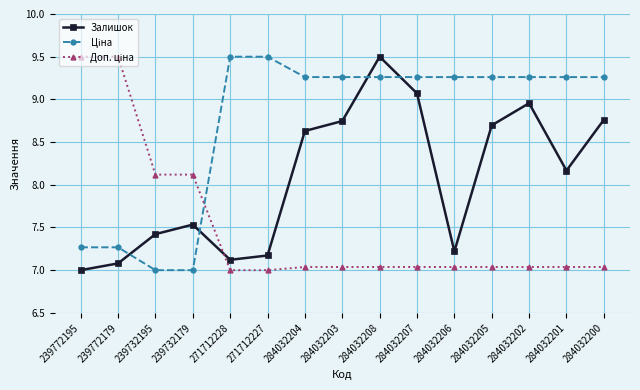

What is the greatest value displayed?

9.5